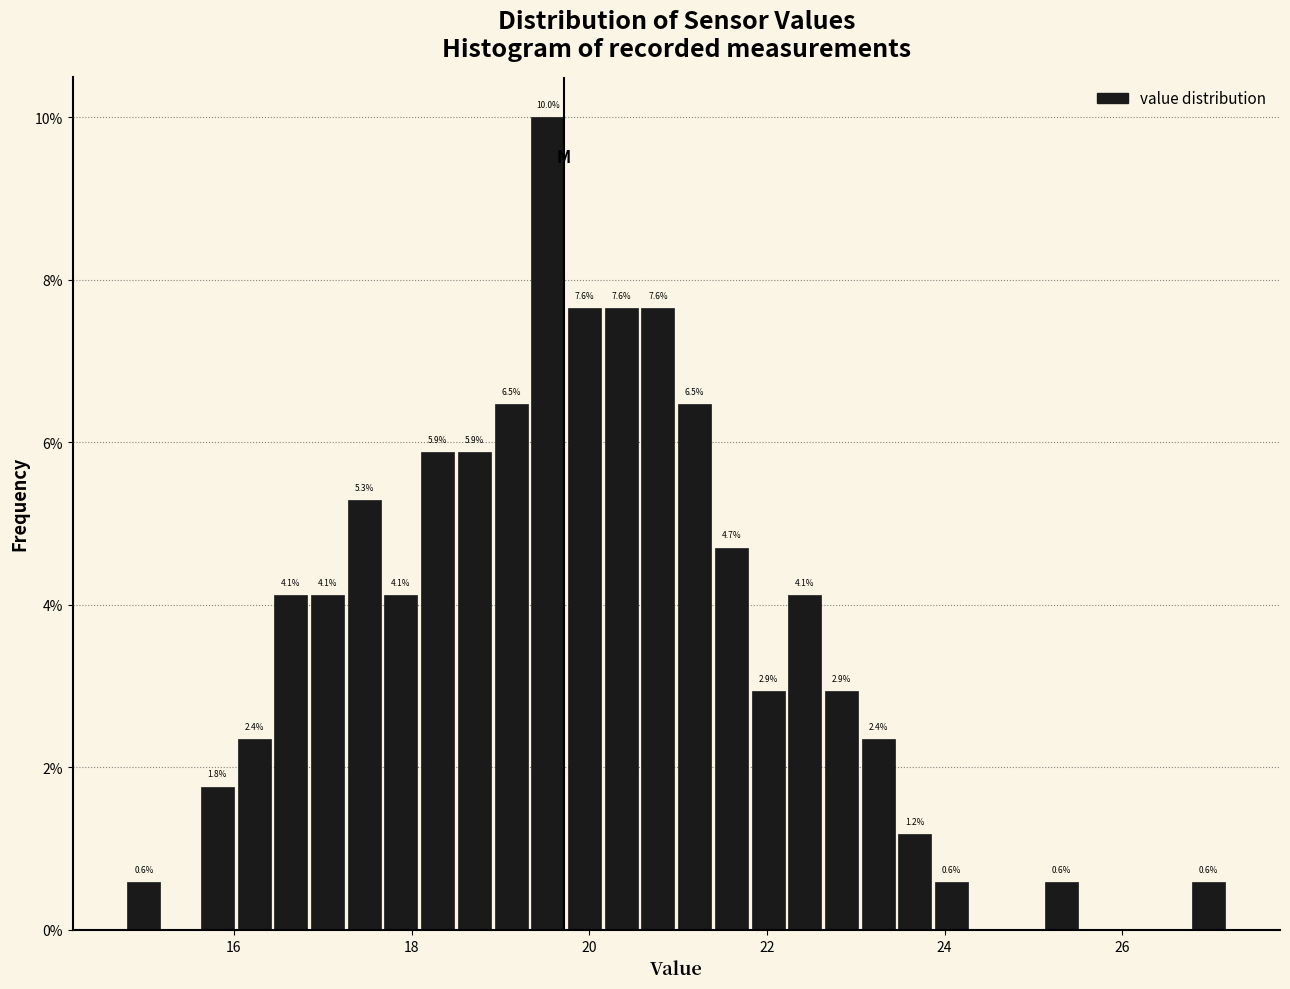

Read against the x-axis, roughly where is the centre of the tallest bar?

19.6